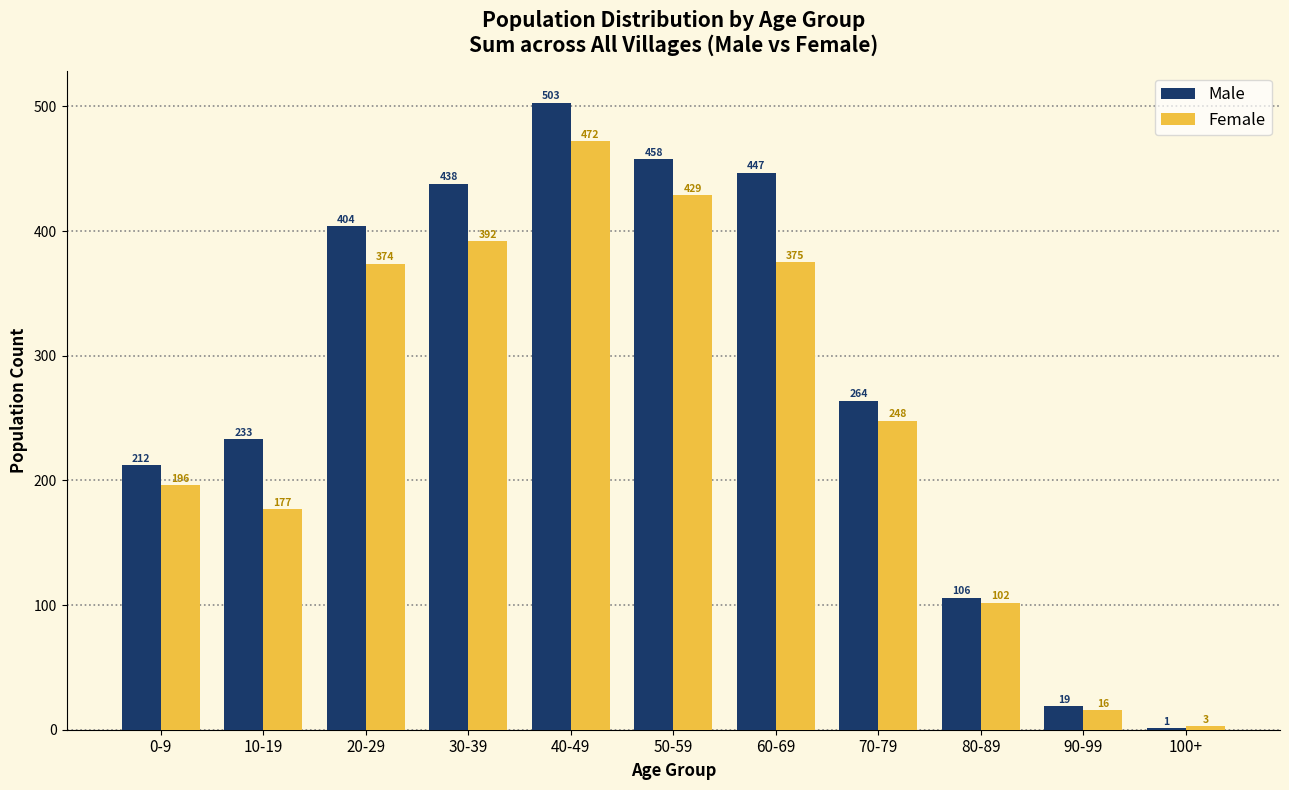

Reading left to right, what are all the values shown in this chart?

Male: 0-9=212	10-19=233	20-29=404	30-39=438	40-49=503	50-59=458	60-69=447	70-79=264	80-89=106	90-99=19	100+=1
Female: 0-9=196	10-19=177	20-29=374	30-39=392	40-49=472	50-59=429	60-69=375	70-79=248	80-89=102	90-99=16	100+=3